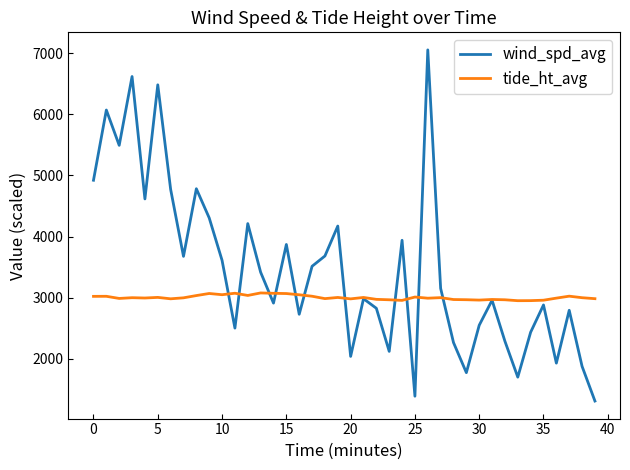

What is the difference between the second highest and second lowest values in the tide_ht_avg series?

121.0